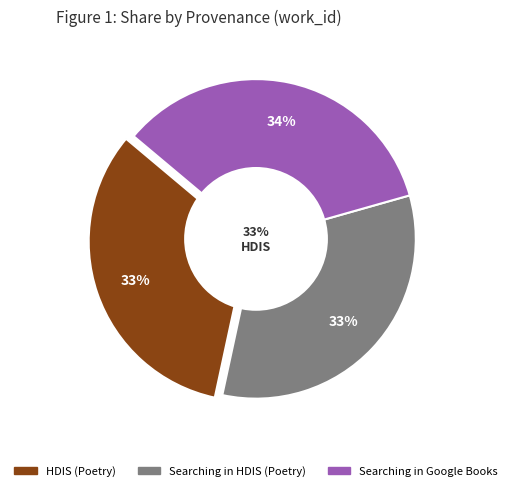

To the nearest percent, what is the average slice percentage?

33%